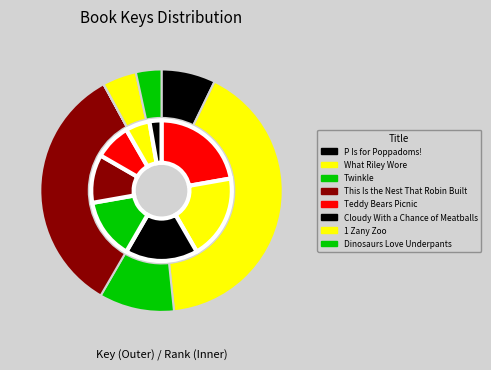

Does Dinosaurs Love Underpants account for over 50% of the chart?

No